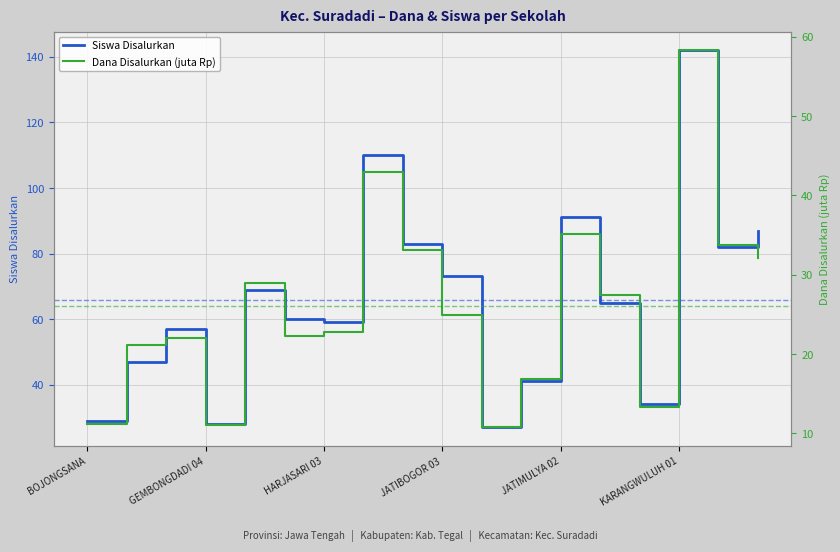

What is the difference between the highest and lowest values at 11?

24.1